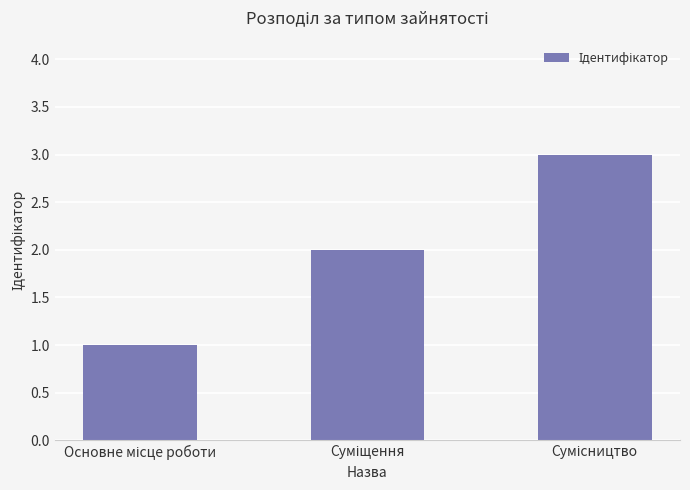

What is the sum of all values?

6